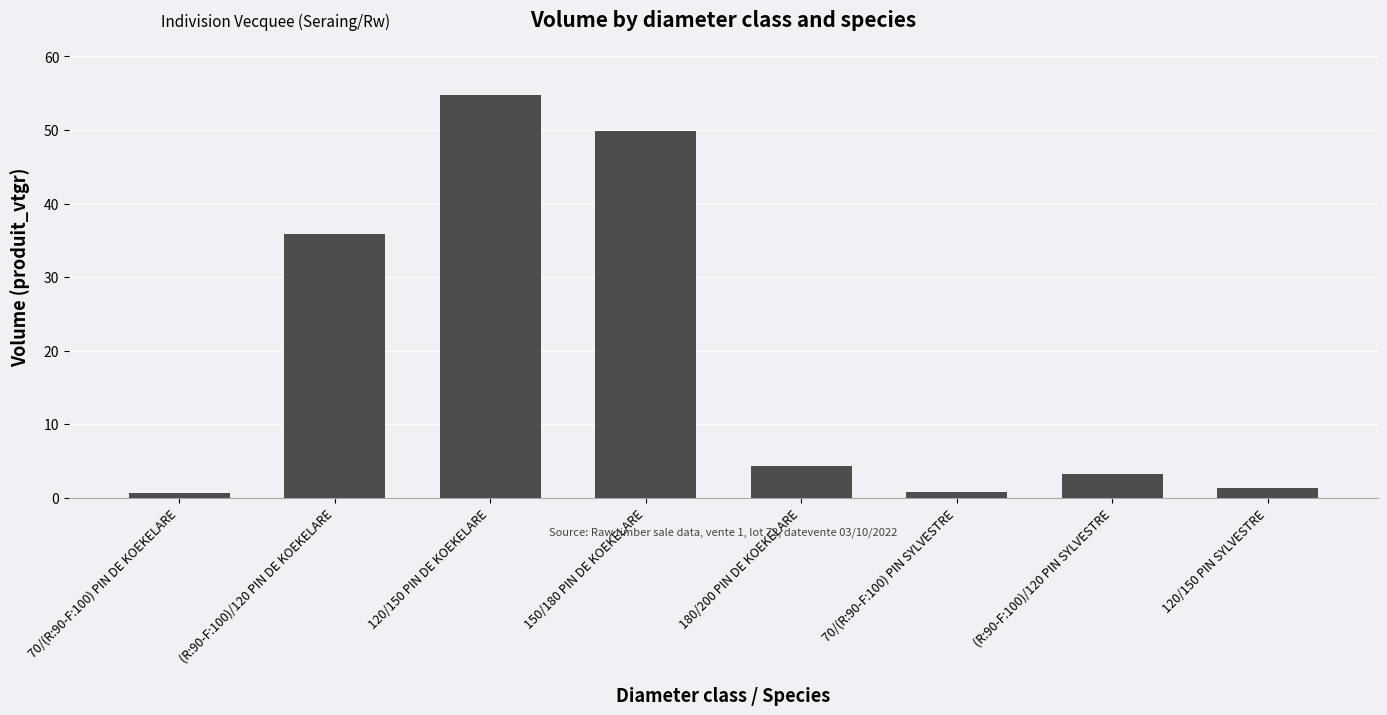

What is the greatest value displayed?

54.7